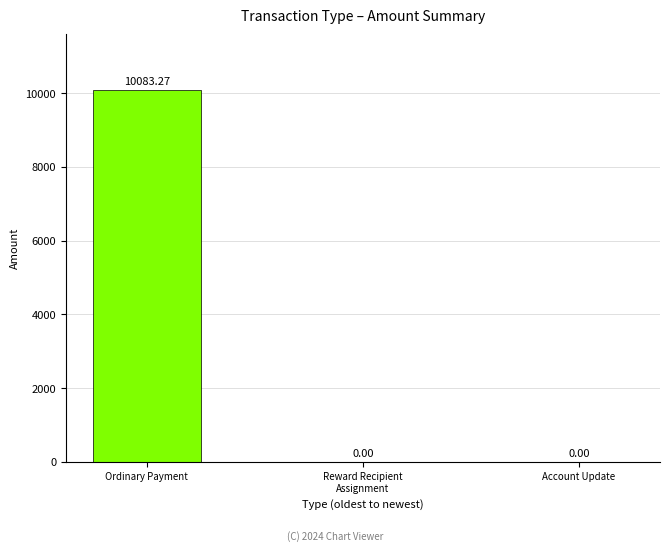

At which category does the chart reach its peak across all series?

Ordinary Payment